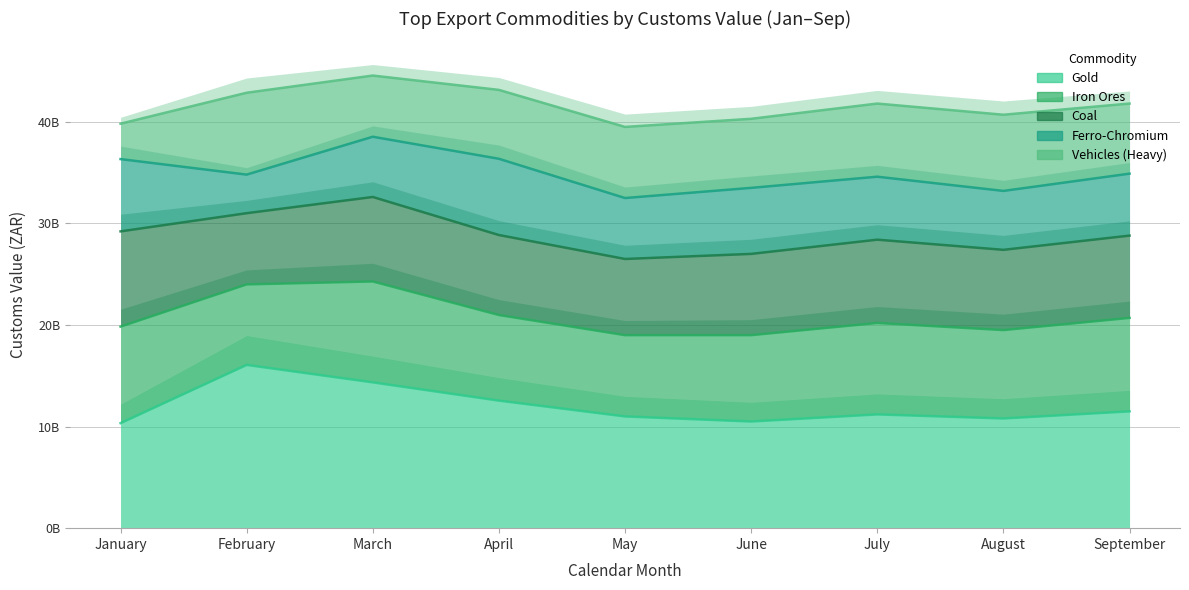

The Coal series shows 7503641930.7 at August. True or false?

False